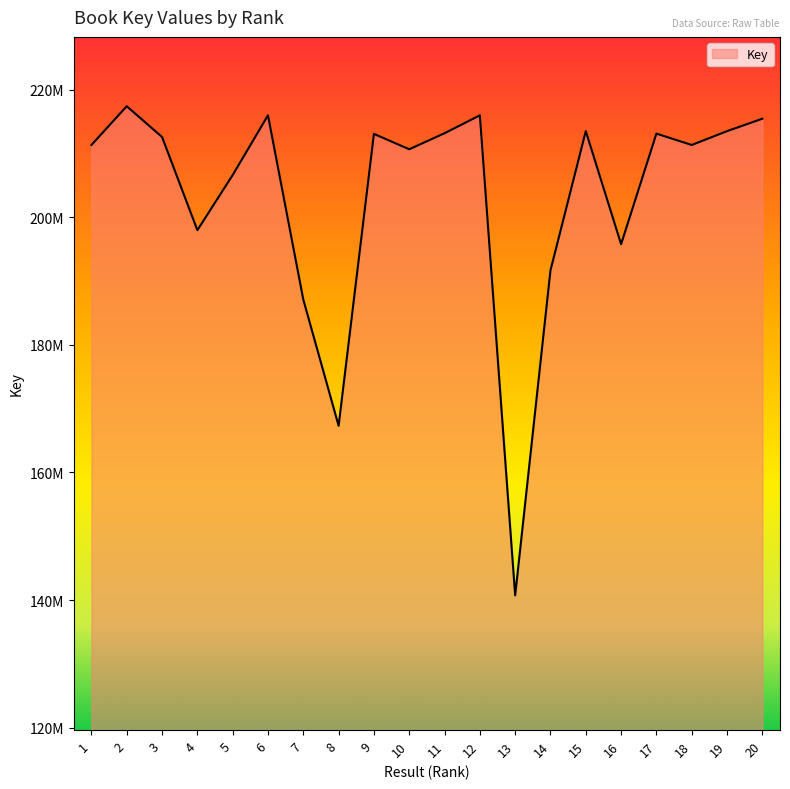

Between 9 and 16, which is larger?

9